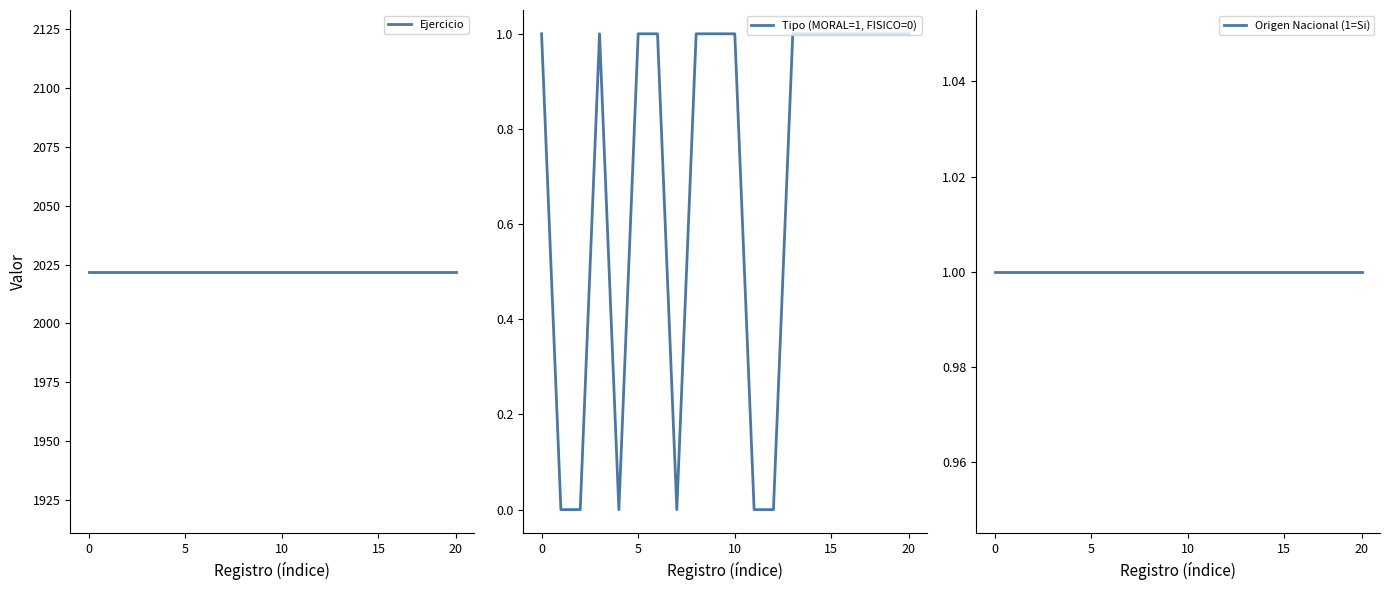

The Origen Nacional (1=Si) series shows 1 at 18. True or false?

False